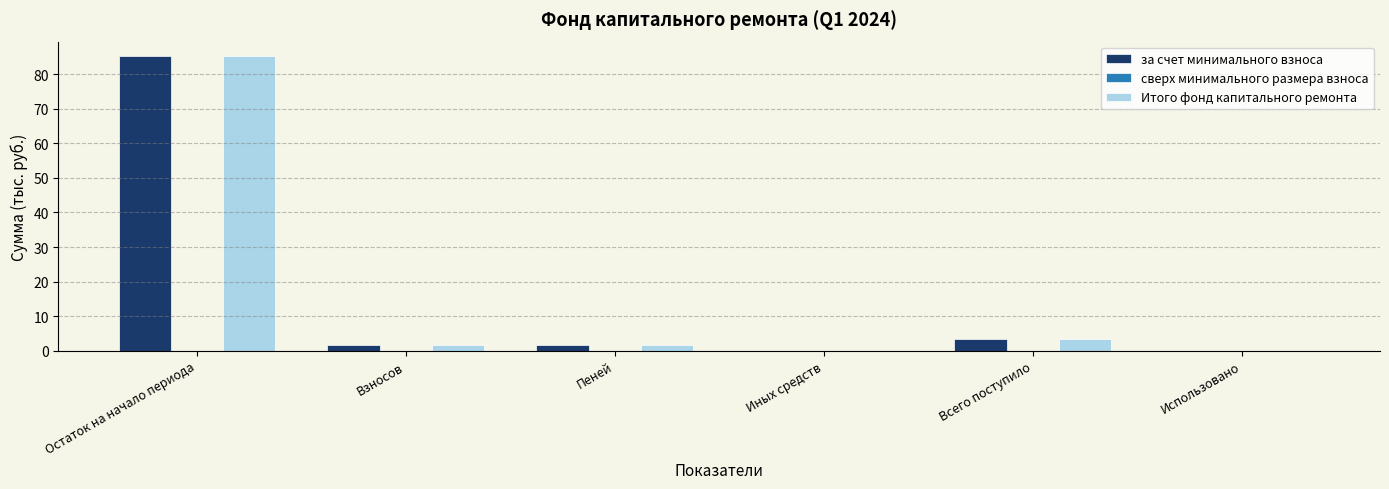

How many values in the за счет минимального взноса series exceed 1?

4